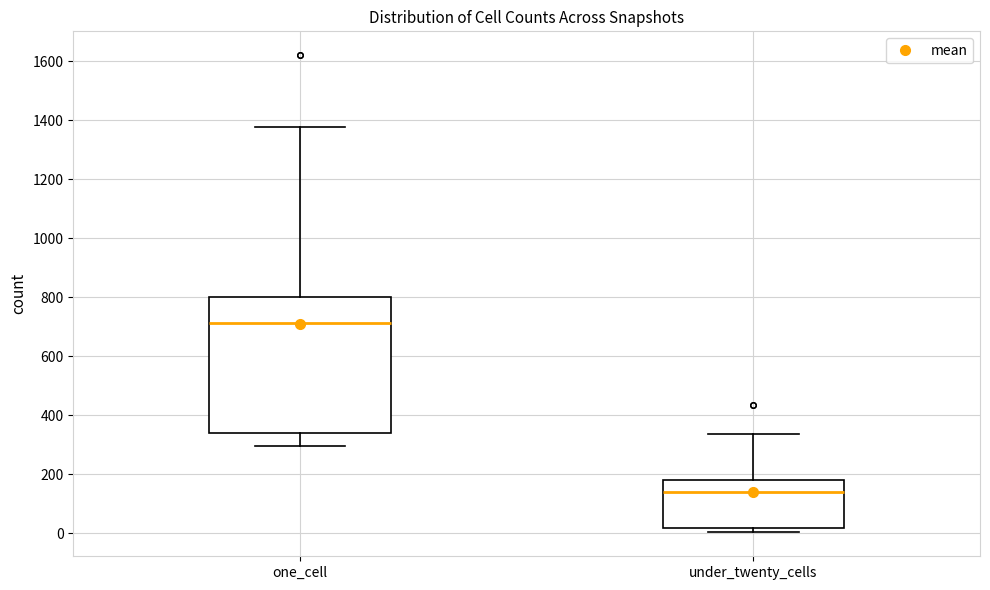

Comparing the boxes themselves (not the whiskers), which one is the tallest?

one_cell